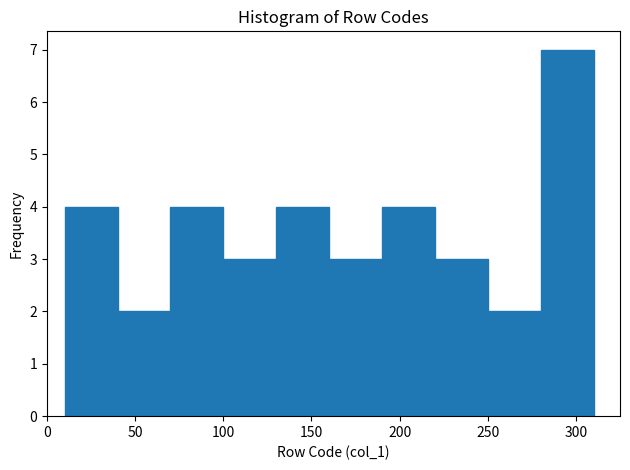

Reading left to right, transcribe this chart: for each bar, give the range it covers on the x-axis and its height. The values are not printed on the chart, so give them approximately, as read against the axis.

10 to 40: 4
40 to 70: 2
70 to 100: 4
100 to 130: 3
130 to 160: 4
160 to 190: 3
190 to 220: 4
220 to 250: 3
250 to 280: 2
280 to 310: 7